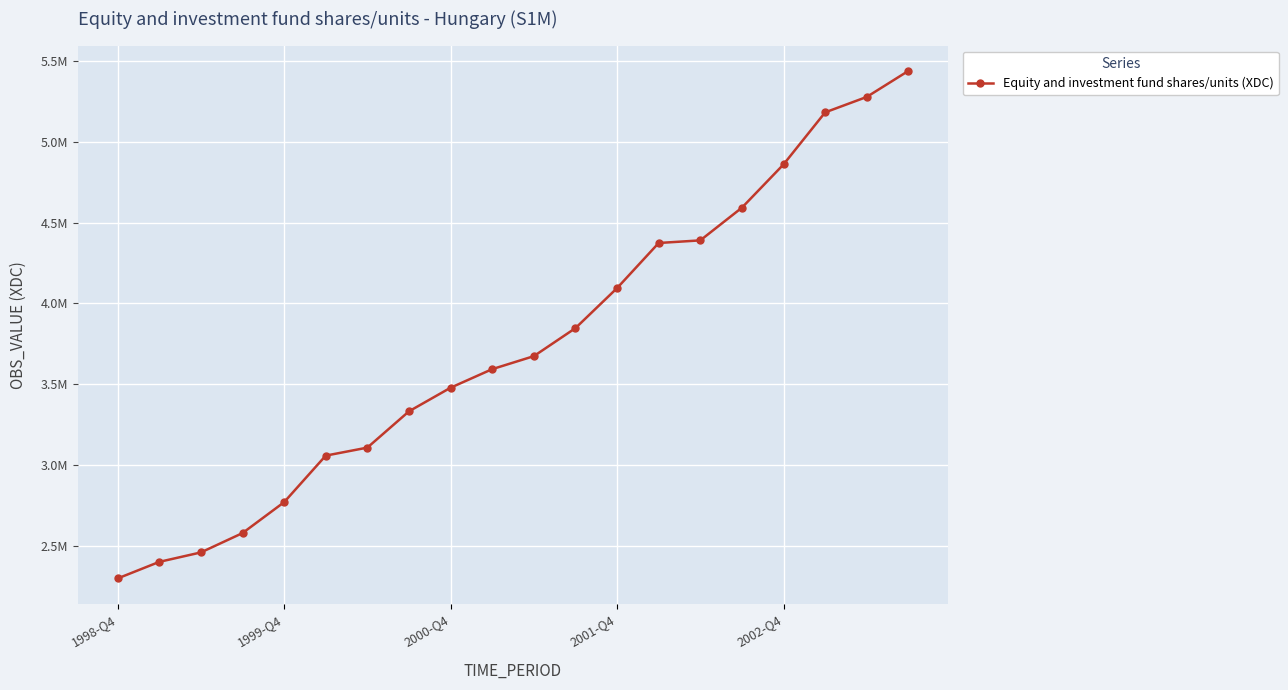

Does the chart display data point markers on the line(s)?

Yes